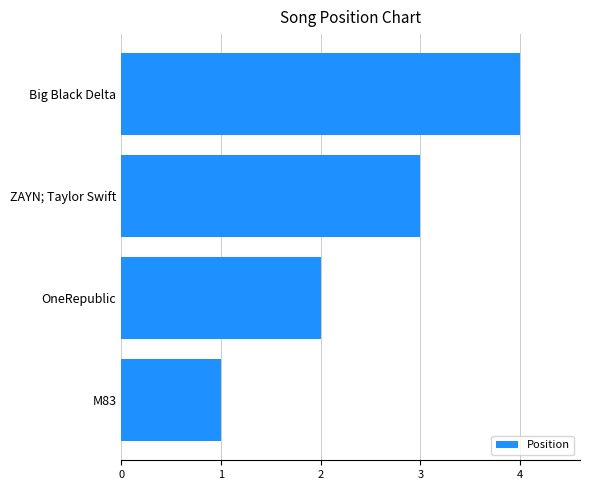

Is it true that the value at Big Black Delta is 5?

False